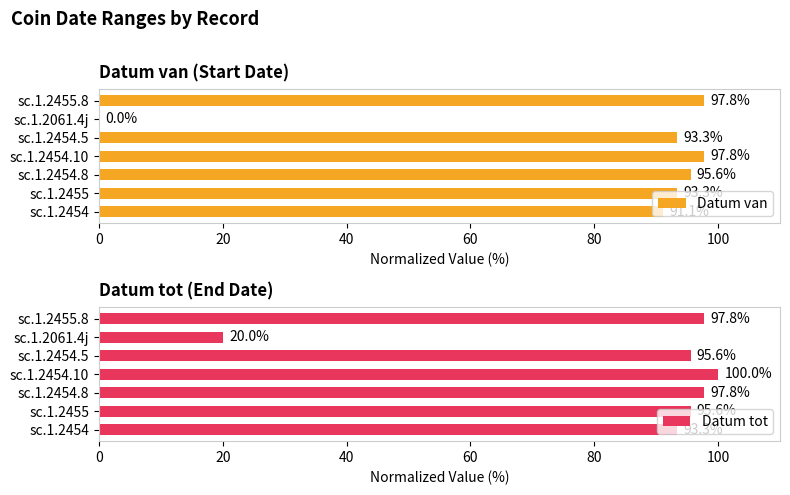

What is the sum of the Datum van values at sc.1.2454.5 and sc.1.2061.4j?

93.3